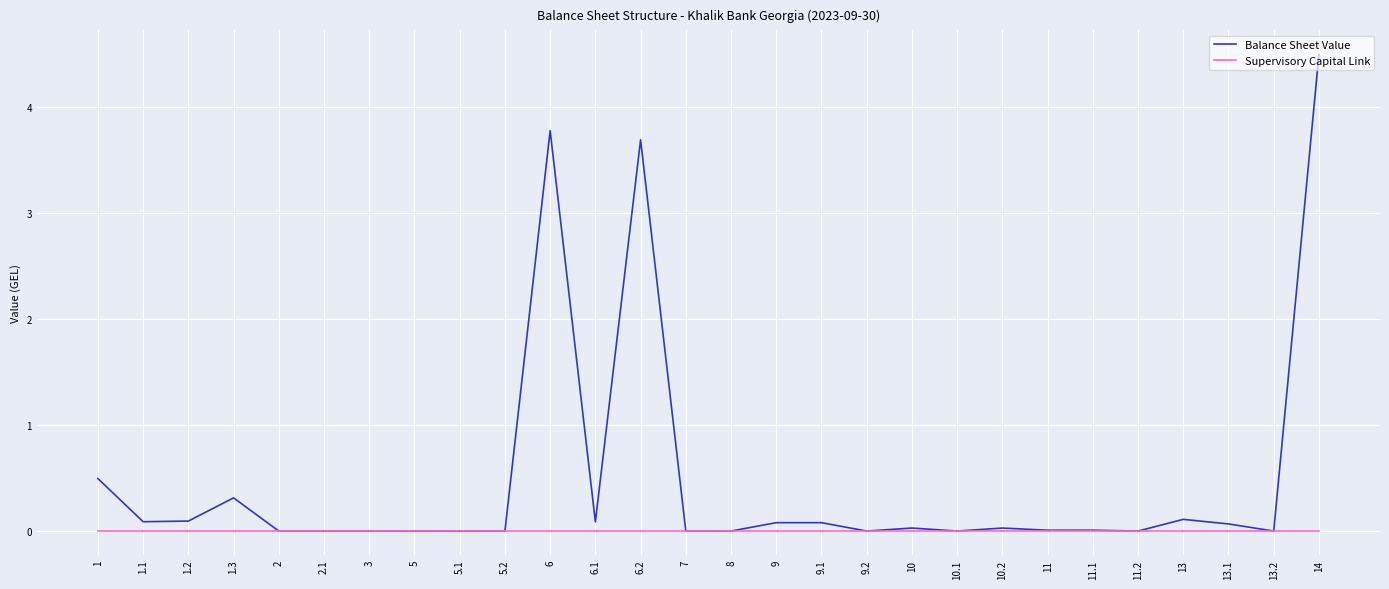

What is the difference between the maximum and minimum values in the Balance Sheet Value series?

4.5